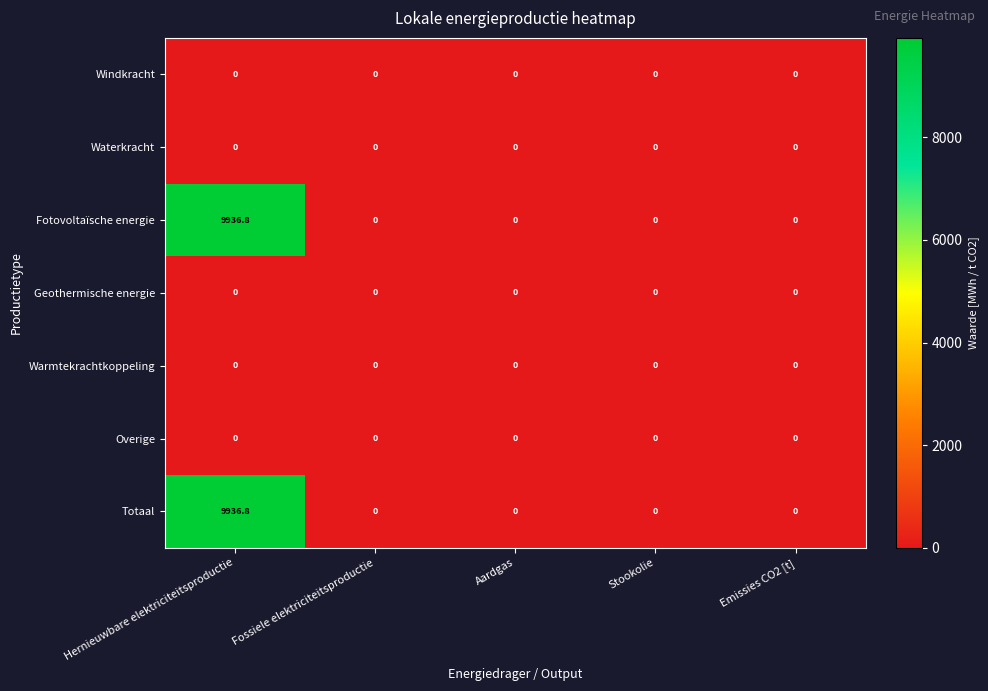

At which category is the sum across all series the highest?

Hernieuwbare elektriciteitsproductie